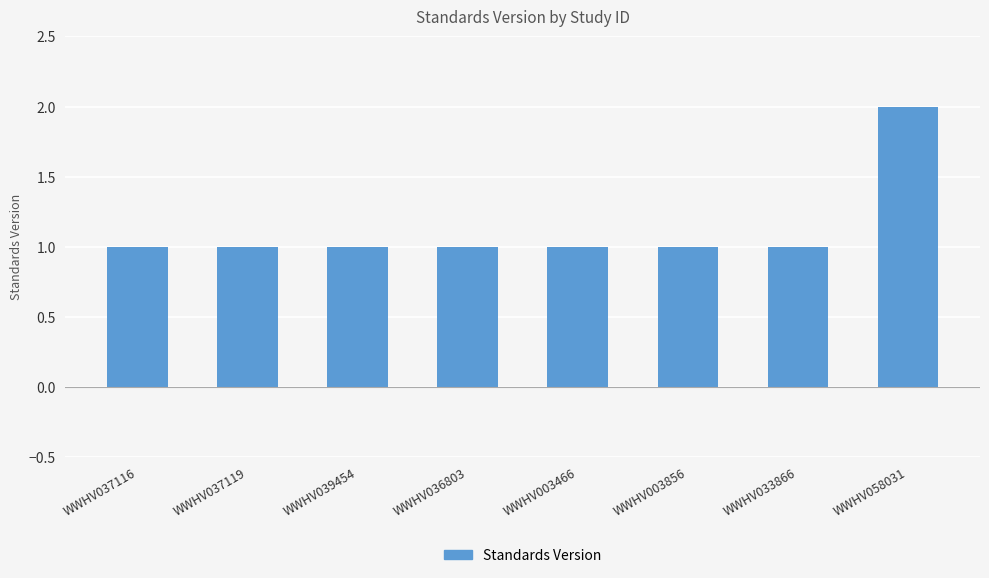

Are the bars grouped side by side (vs. stacked)?

No